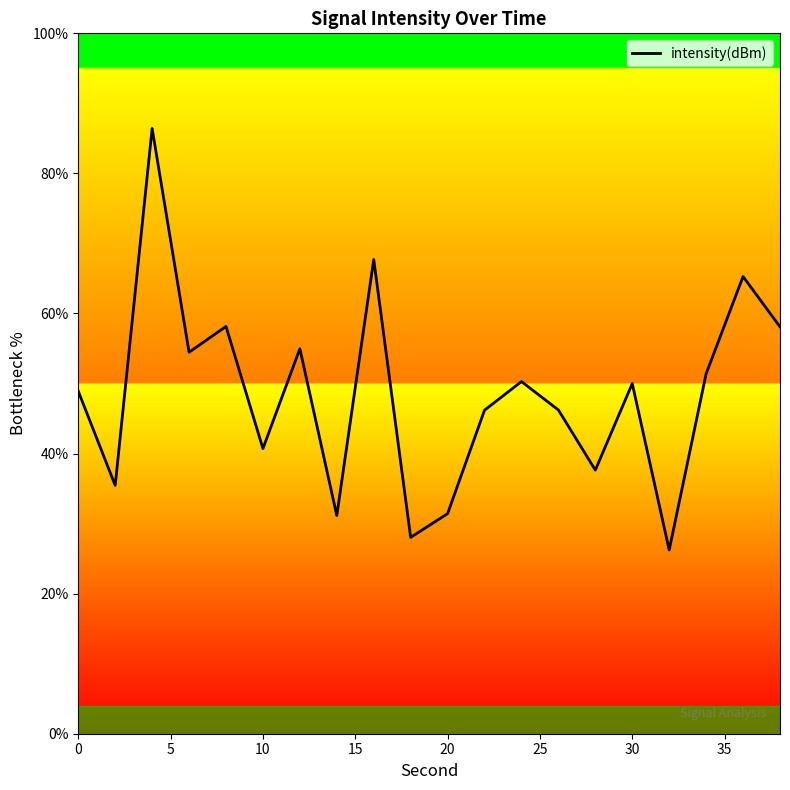

What is the maximum value shown in the chart?

86.4